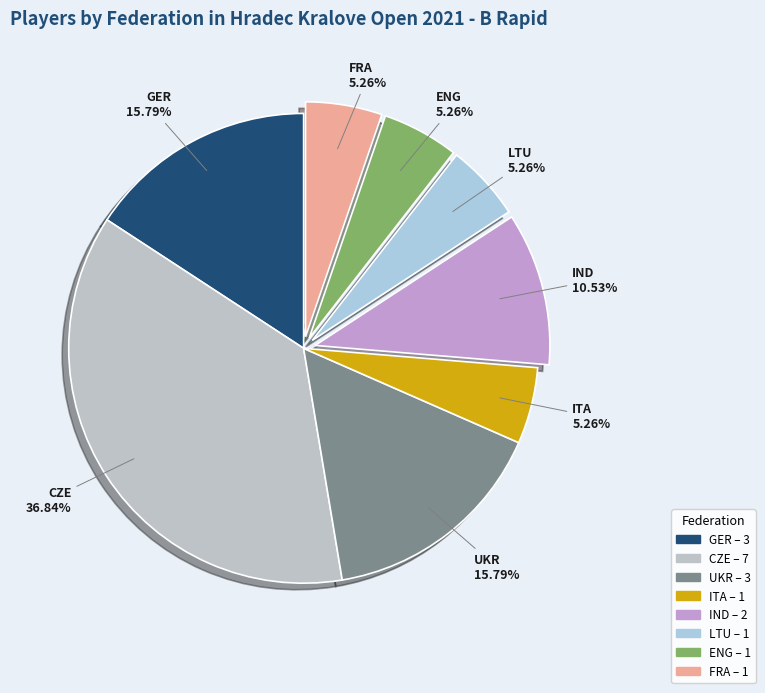

Is CZE the majority of the pie?

No